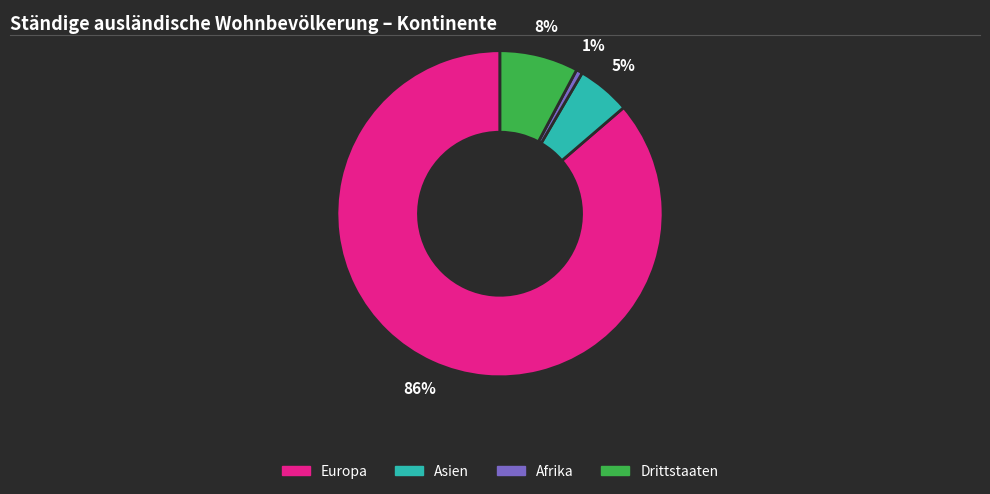

To the nearest percent, what is the average slice percentage?

25%